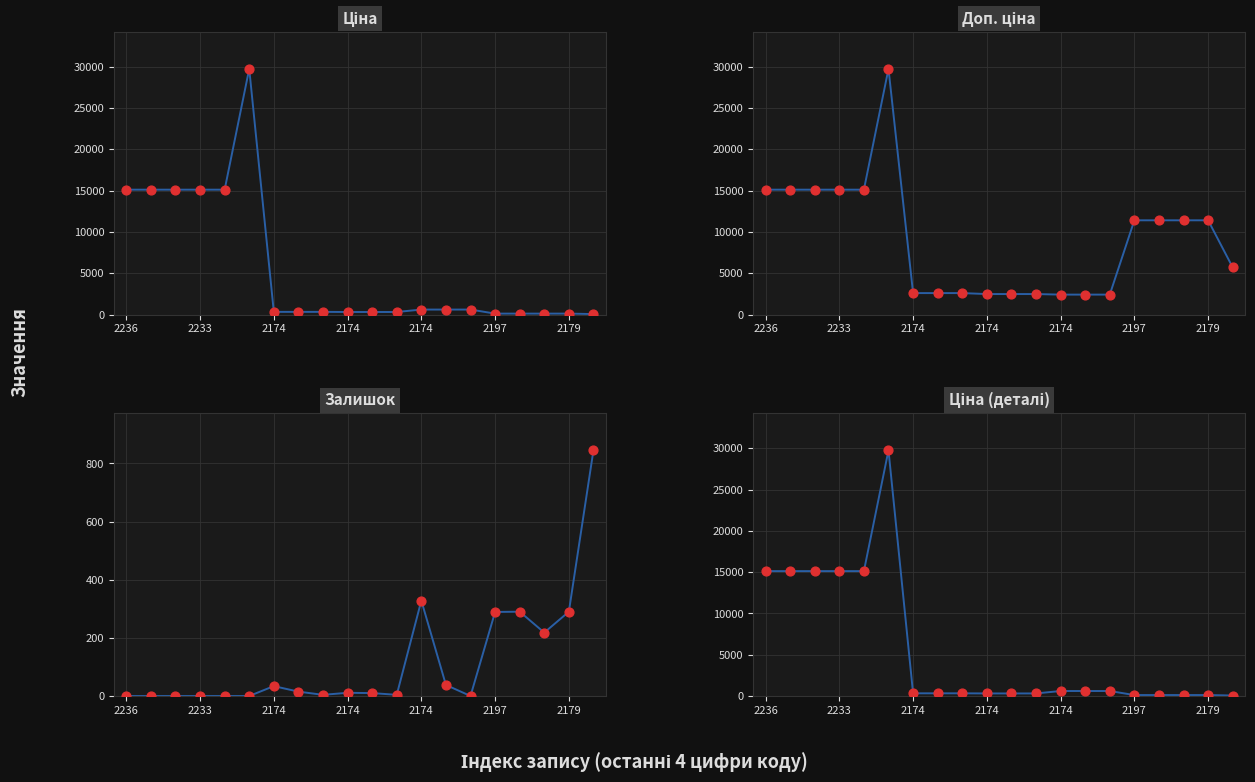

Which series reaches the maximum Y coordinate?

Ціна